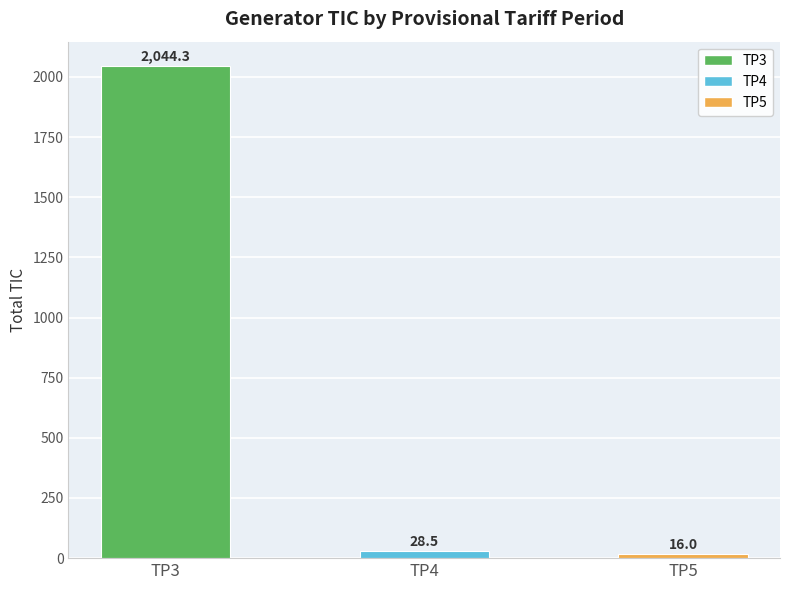

List the labels in order of value, smallest first.

TP5, TP4, TP3